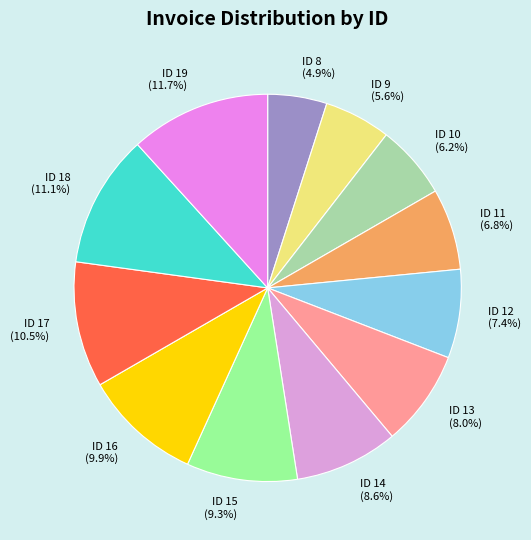

Which slice is the smallest?

ID 8